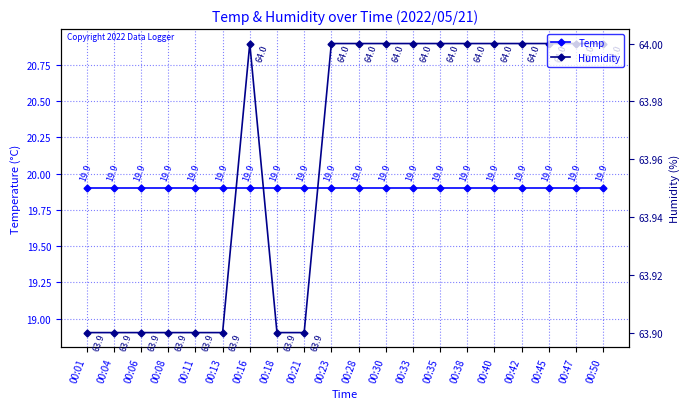

List the series in order of their peak value, lowest first.

Temp, Humidity